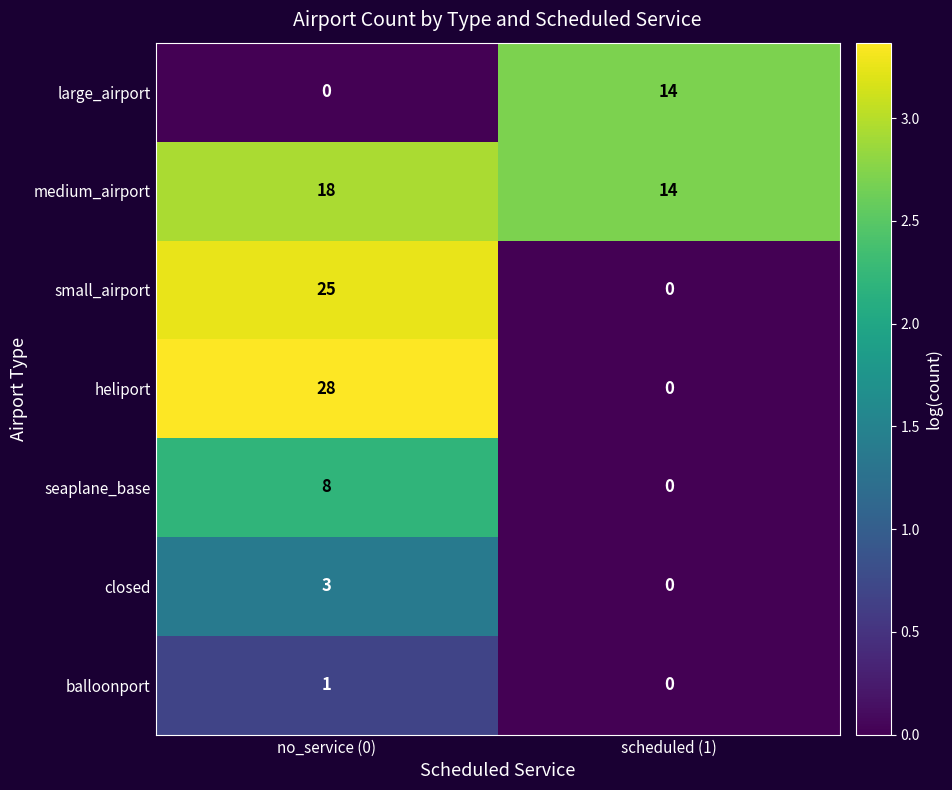

What is the total value across all series at scheduled (1)?

28